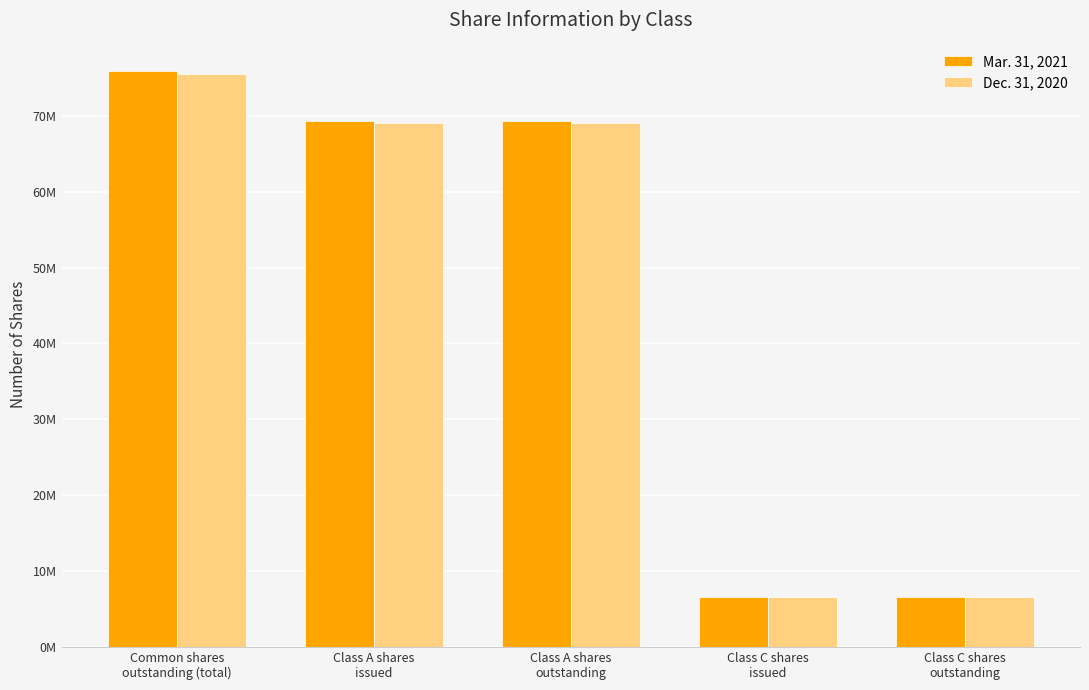

Does the chart contain stacked bars?

No